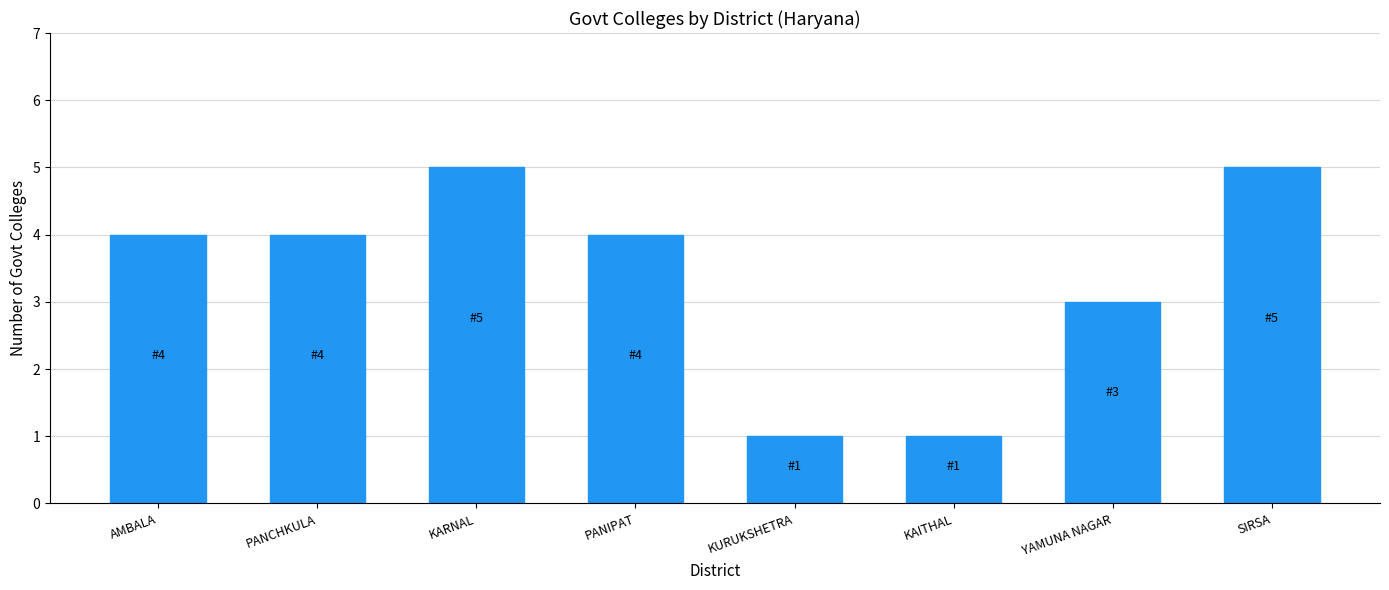

Reading left to right, what are all the values shown in this chart?

4	4	5	4	1	1	3	5